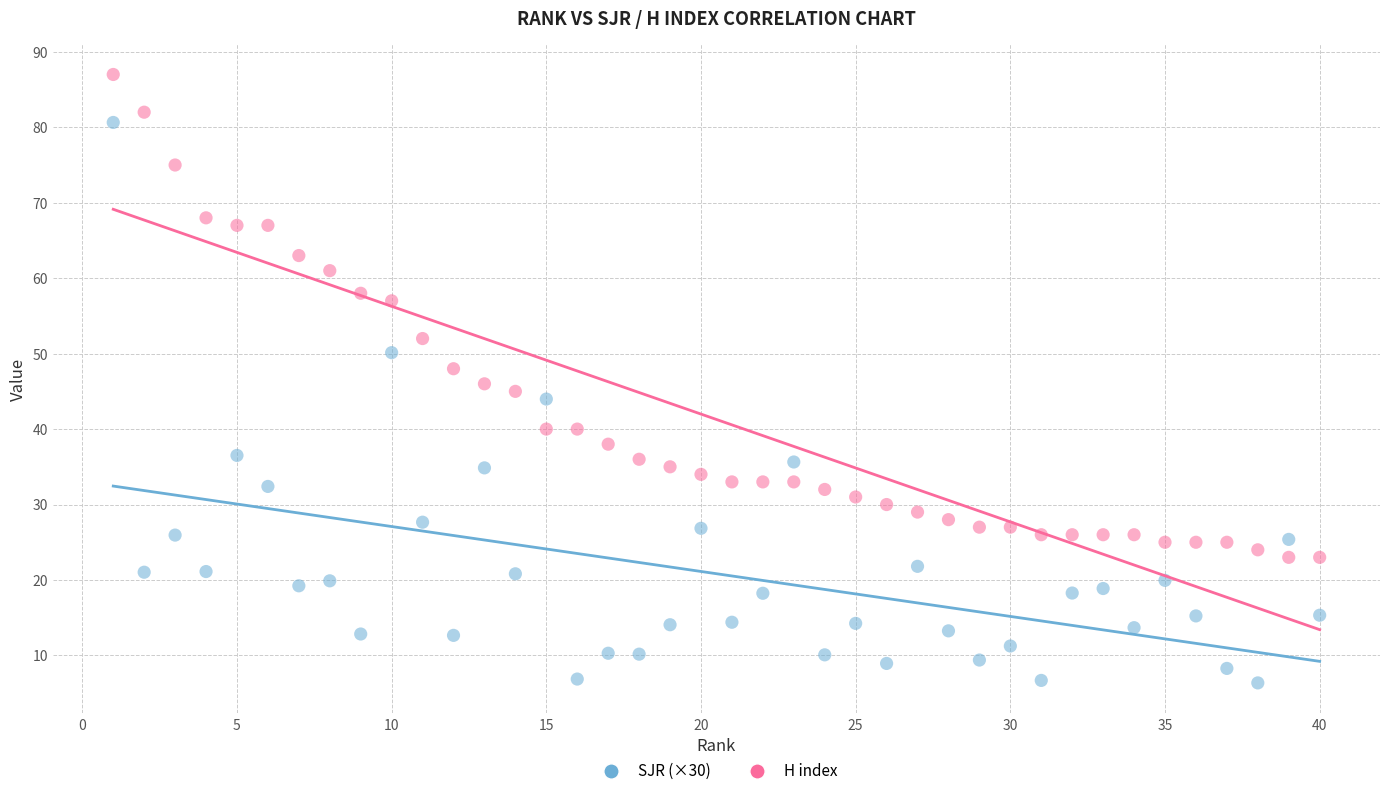

In the H index series, what Y value is closest to 55?

57.0